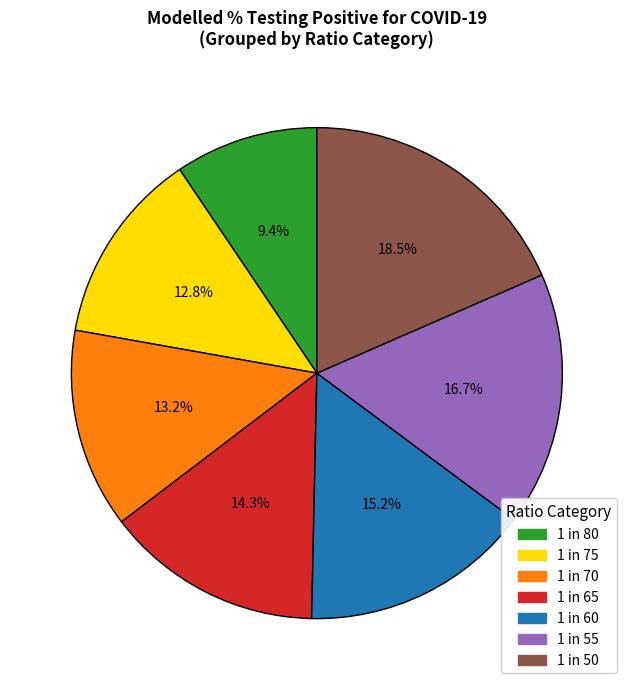

Which category has the biggest portion of the pie?

1 in 50